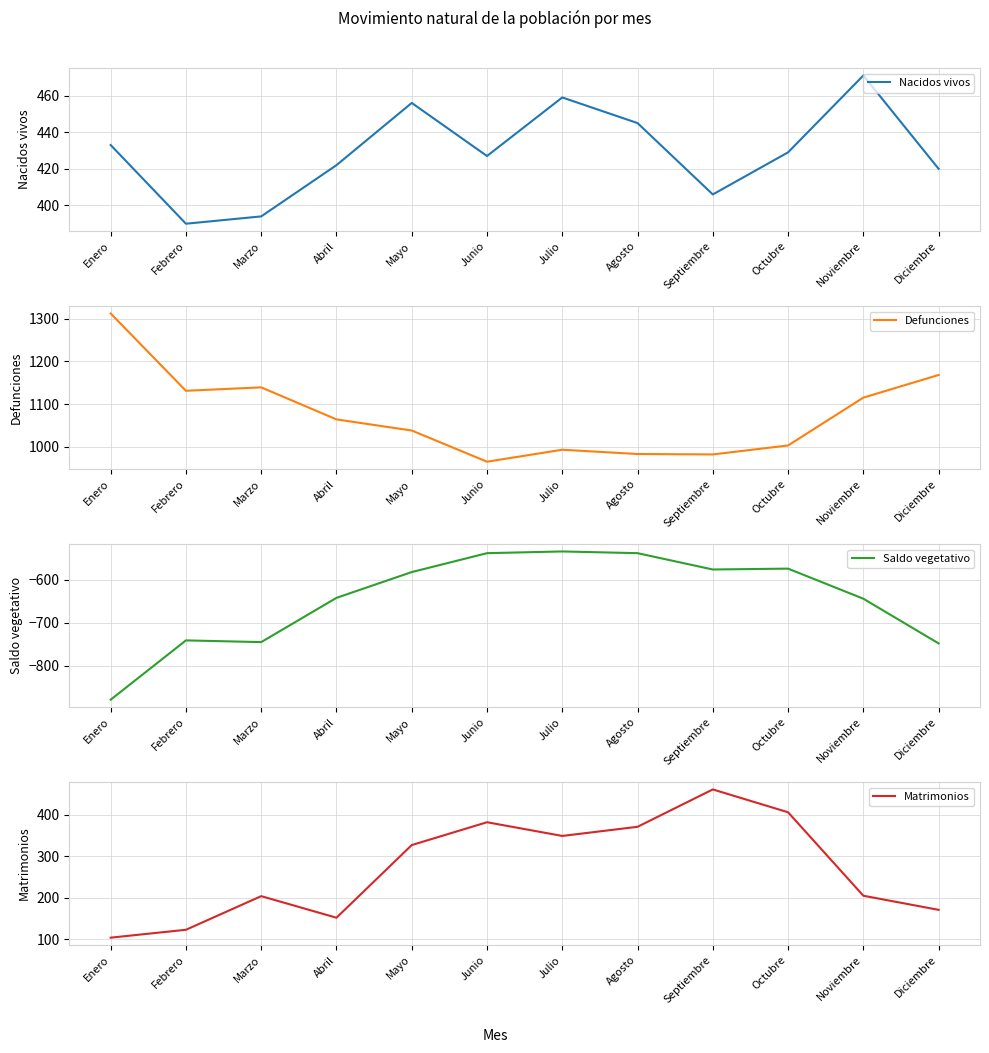

What is the average value of the Defunciones series?

1074